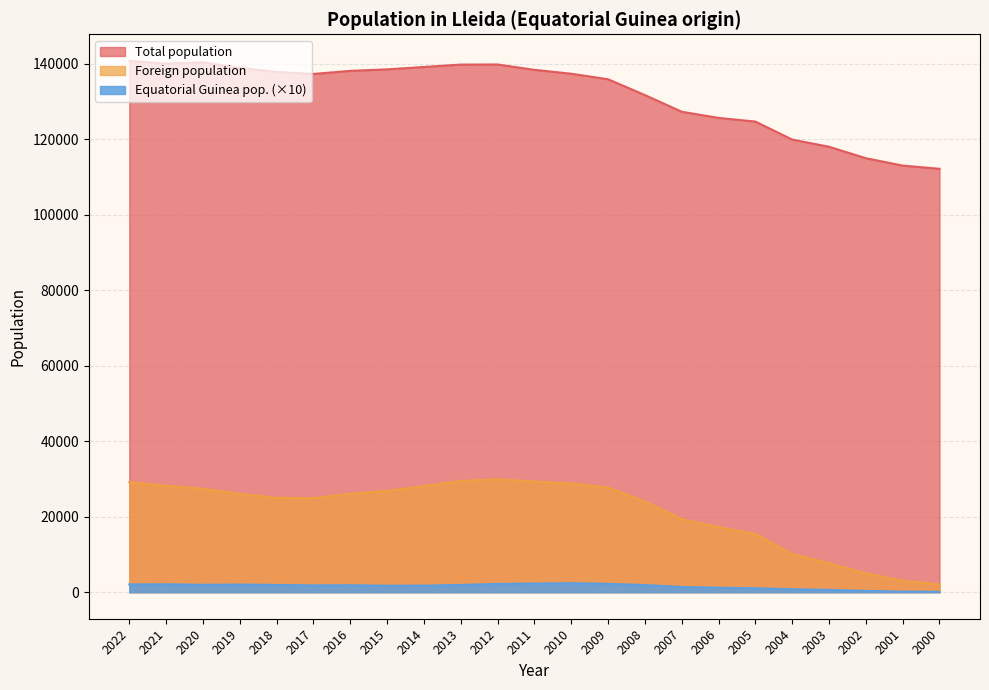

What is the sum of the Total population values at 2012 and 2009?

275753